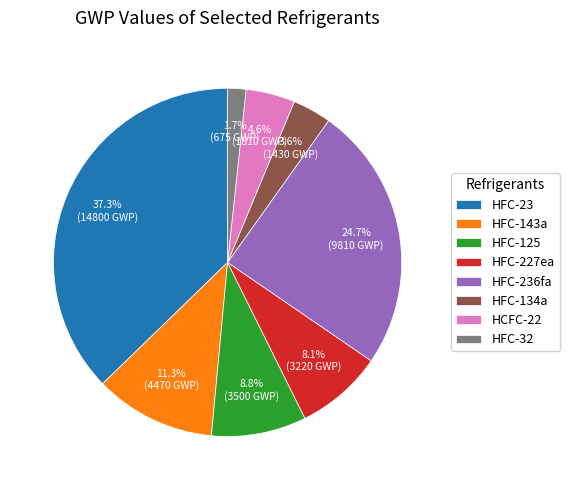

Approximately how many times larger is the value at HCFC-22 compared to HFC-227ea?

0.6